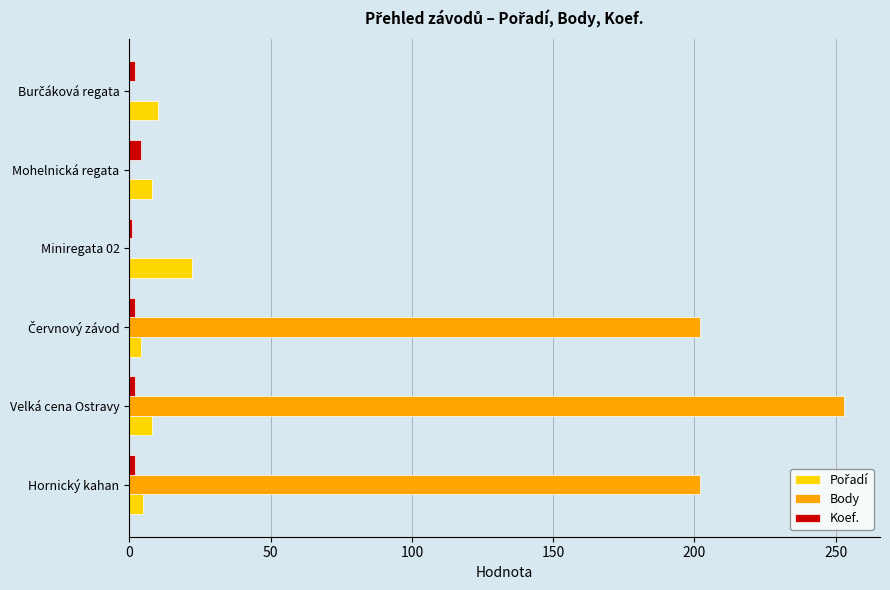

Which series changed the most between Velká cena Ostravy and Mohelnická regata?

Body